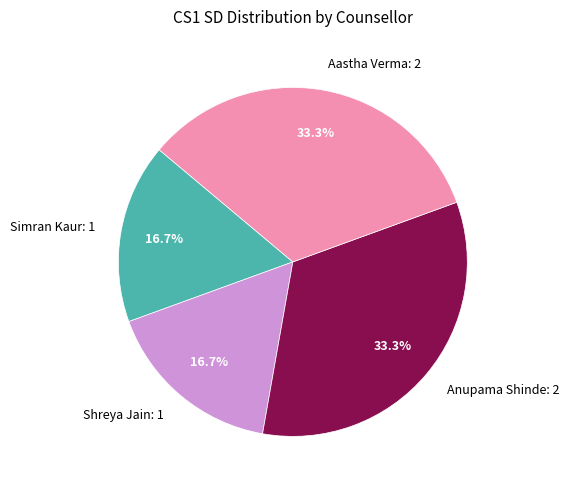

To the nearest percent, what is the combined percentage of Shreya Jain: 1 and Anupama Shinde: 2?

50%